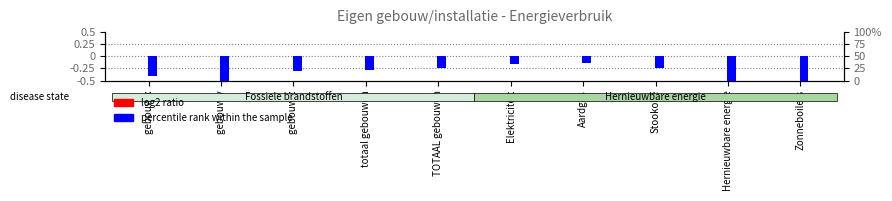

Rank the series by their maximum value, from highest to lowest.

log2 ratio, percentile rank within the sample